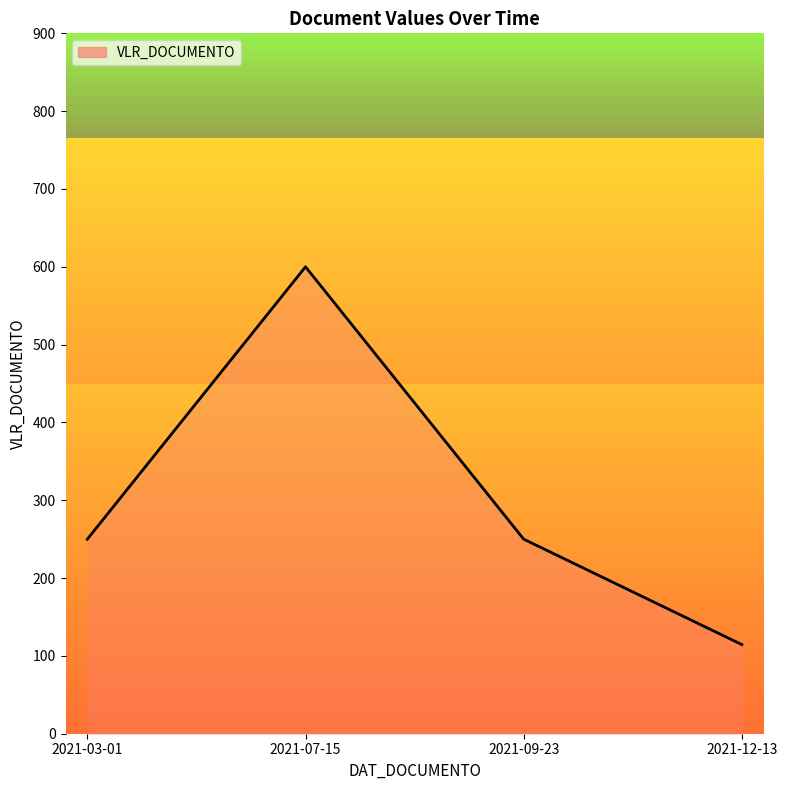

Count the number of data series in this chart.

1